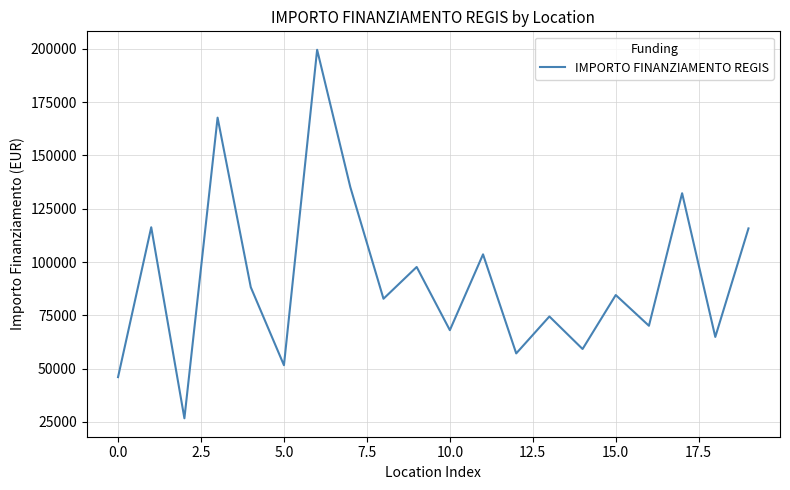

What is the difference between the maximum and minimum values?

172837.8